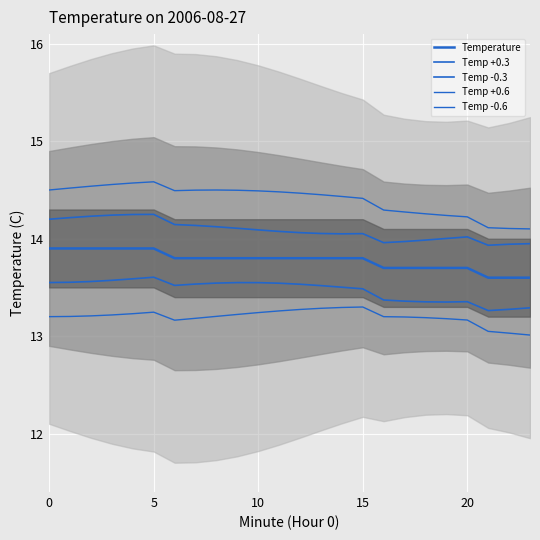

What is the smallest value displayed?

13.0